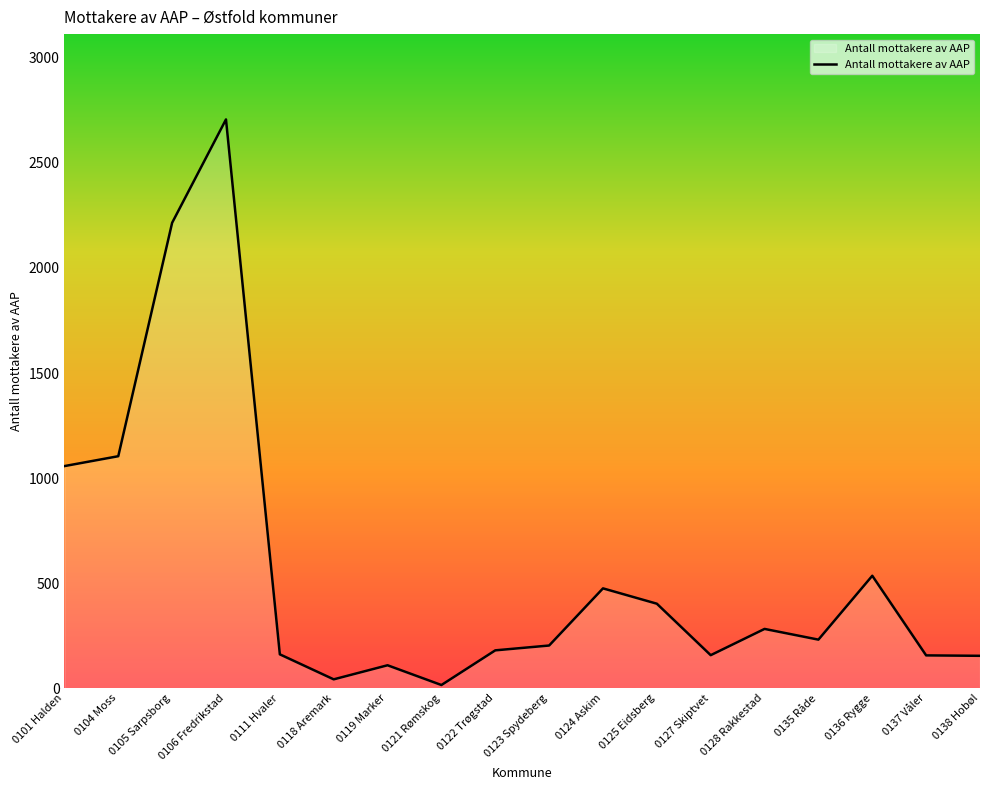

Which category has the highest value across all series?

0106 Fredrikstad